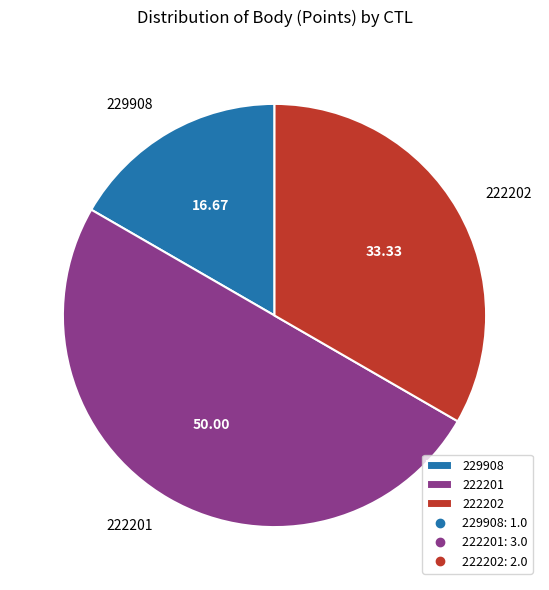

Does 229908 account for over 50% of the chart?

No